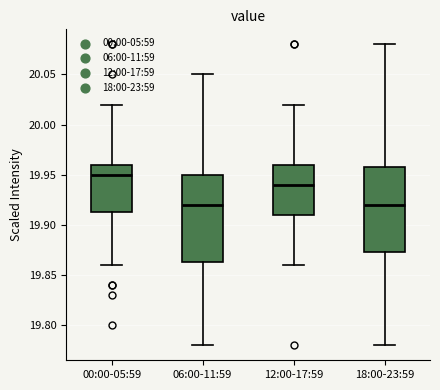

Reading left to right, transcribe this box plot: for each box, give where its median line is, the range the box spans, and where its two whiskers end, as read against the y-axis. The values are not printed on the chart, so give them approximately, as read against the axis.

00:00-05:59: median 19.950, box 19.915 to 19.960, whiskers 19.860 to 20.020
06:00-11:59: median 19.920, box 19.865 to 19.950, whiskers 19.780 to 20.050
12:00-17:59: median 19.940, box 19.910 to 19.960, whiskers 19.860 to 20.020
18:00-23:59: median 19.920, box 19.875 to 19.960, whiskers 19.780 to 20.080